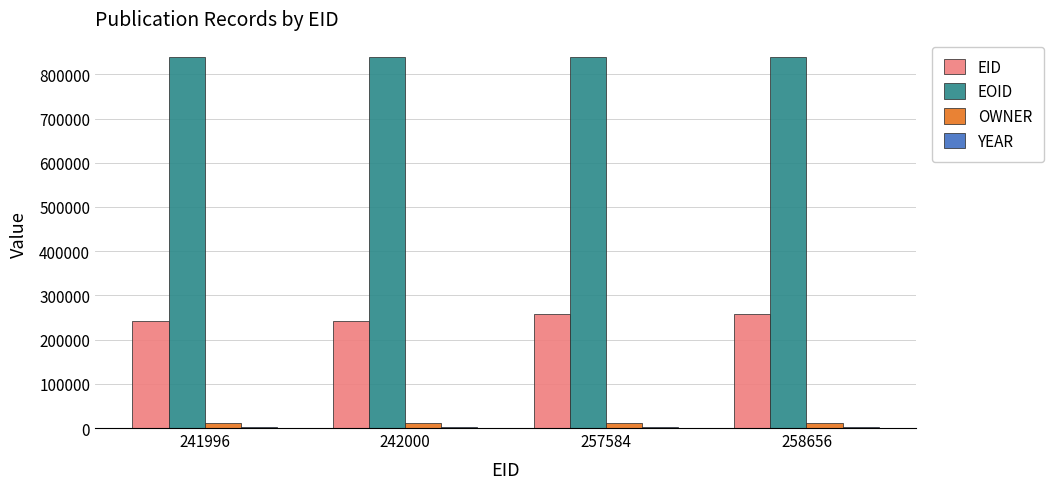

How many categories are shown in the chart?

4